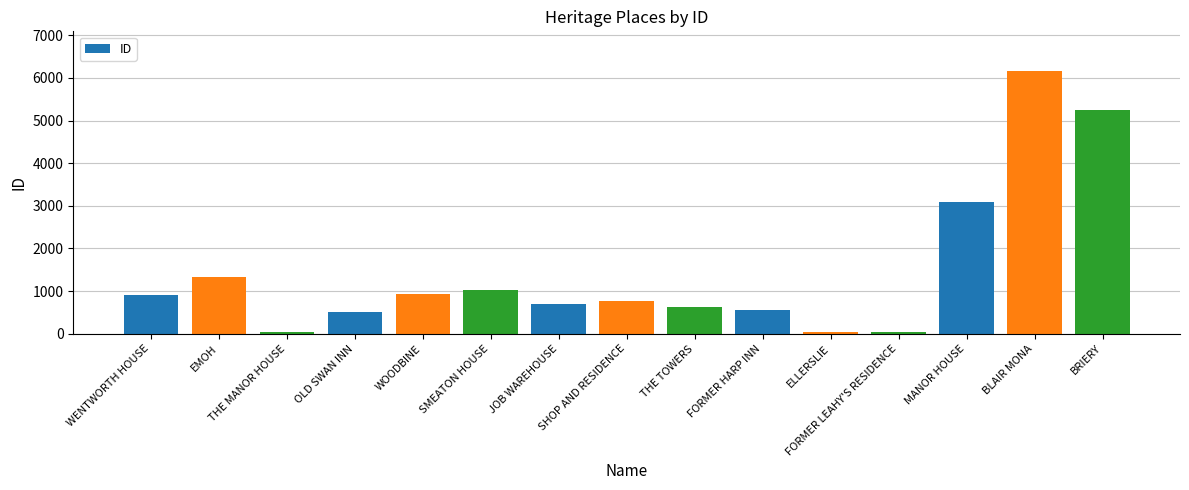

What is the label of the 4th bar from the right?

FORMER LEAHY'S RESIDENCE